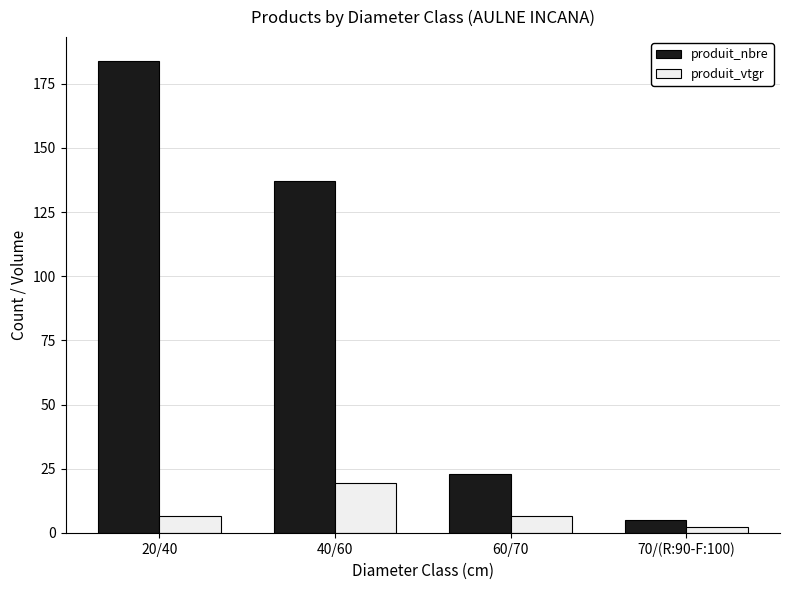

What are all the series names shown in the legend?

produit_nbre, produit_vtgr